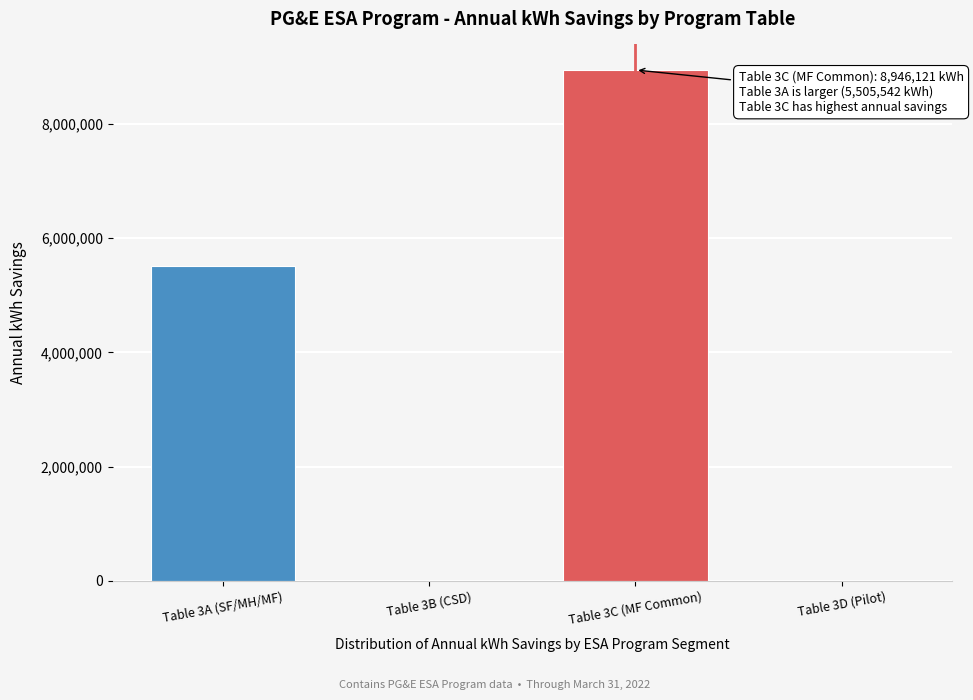

Reading left to right, list all the values displayed in this chart.

Table 3A (SF/MH/MF)=5505542.0	Table 3B (CSD)=0.0	Table 3C (MF Common)=8946121.3	Table 3D (Pilot)=0.0